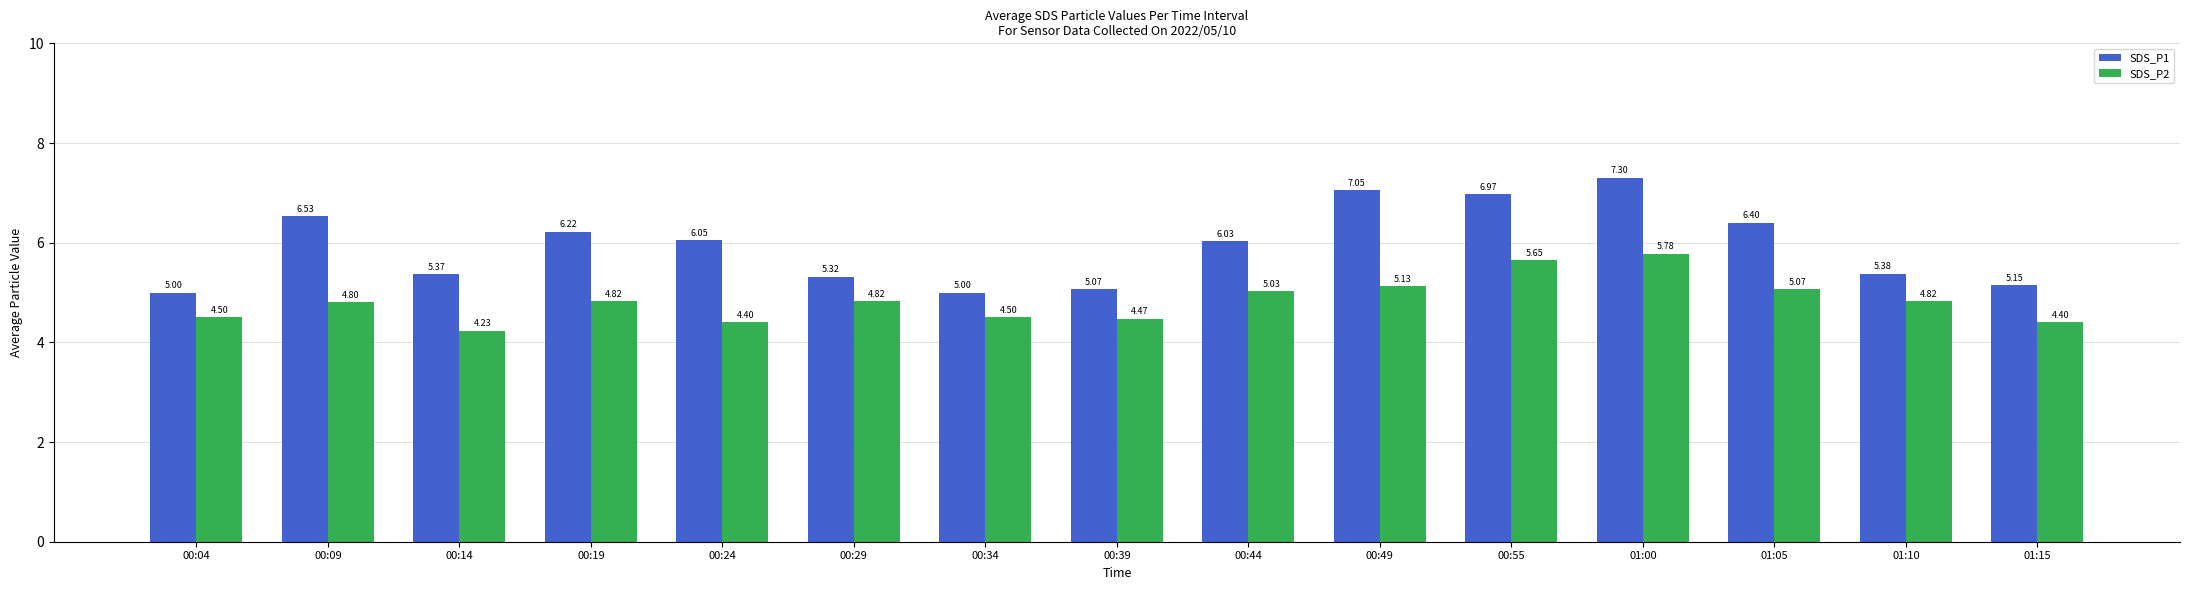

Between 00:09 and 01:15, which series saw the biggest shift?

SDS_P1